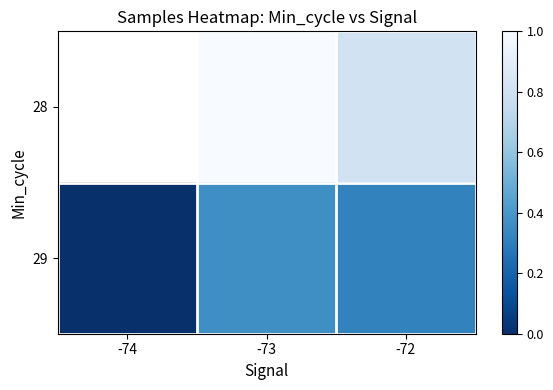

Rank the series by their maximum value, from lowest to highest.

28, 29